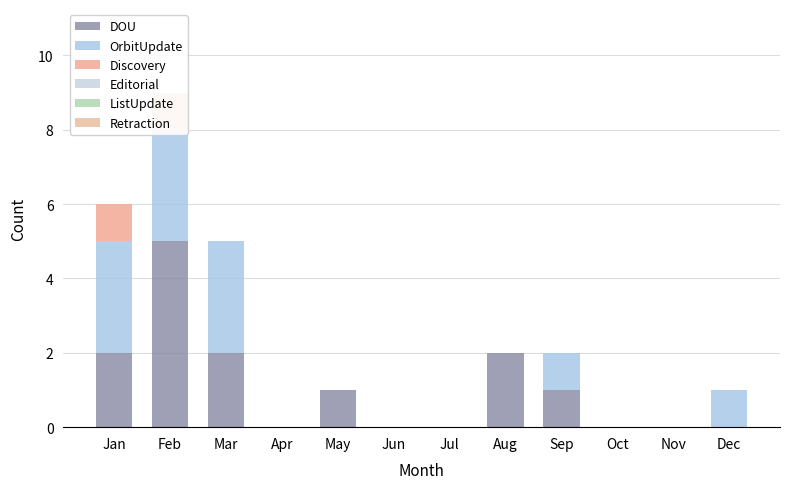

How many bars are there in each group?

6